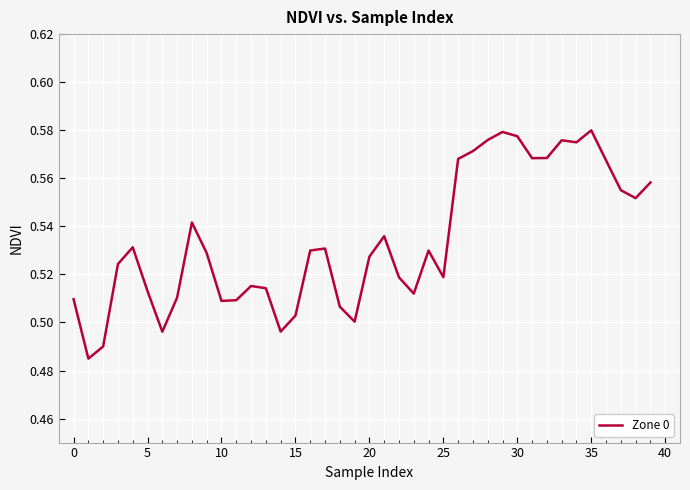

What is the label of the 3rd point from the right?

37